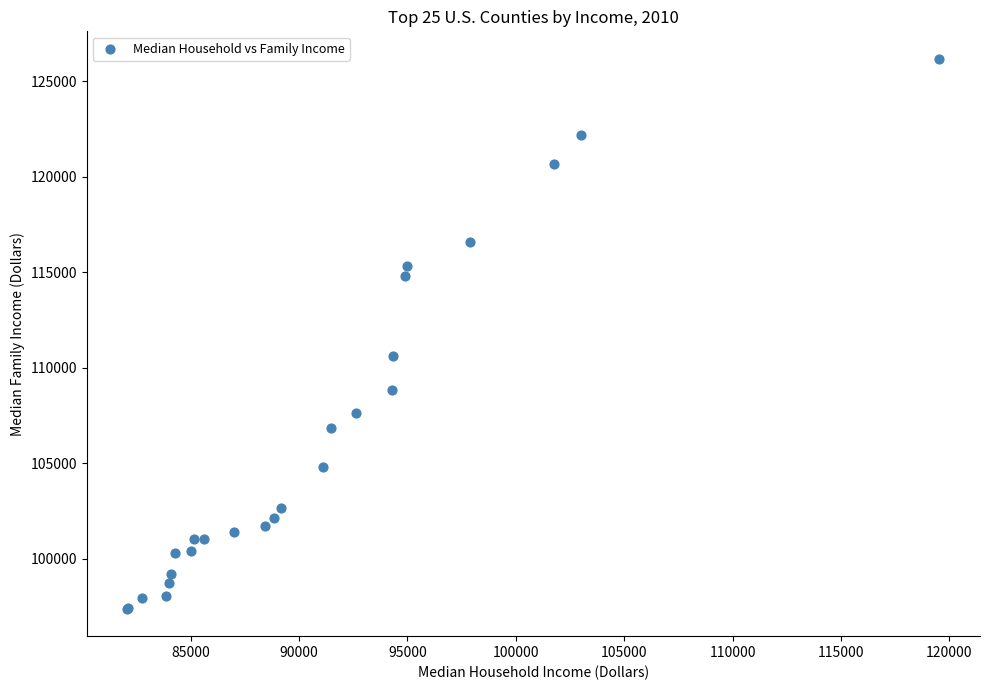

What Y value in the scatter plot is closest to 111784?

110633